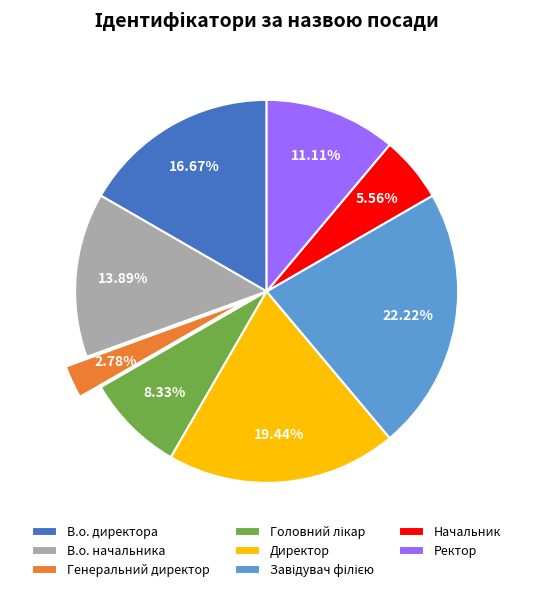

To the nearest percent, what is the average slice percentage?

12%